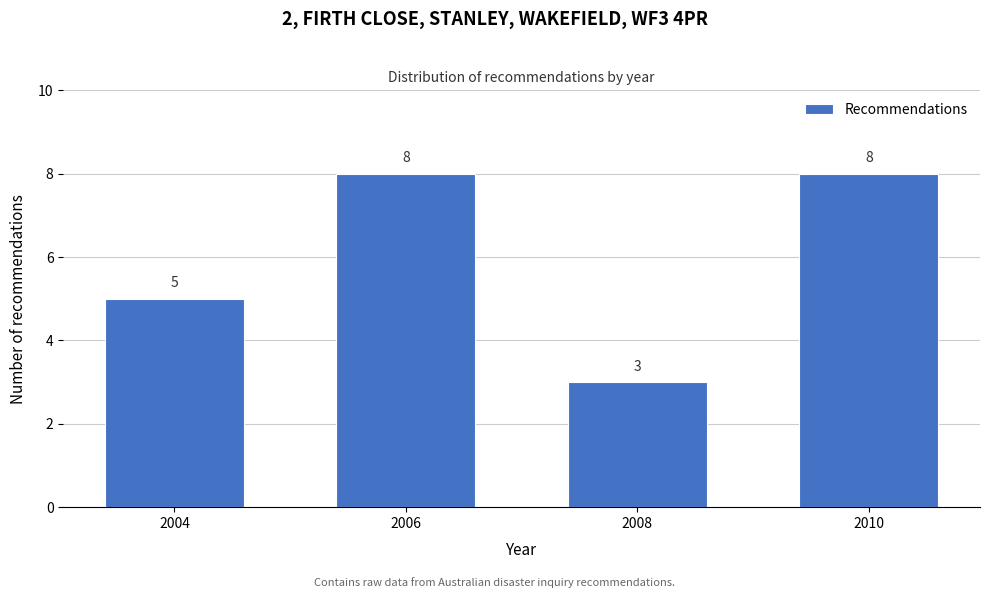

Reading right to left, transcribe all the data shown in this chart.

2010=8	2008=3	2006=8	2004=5